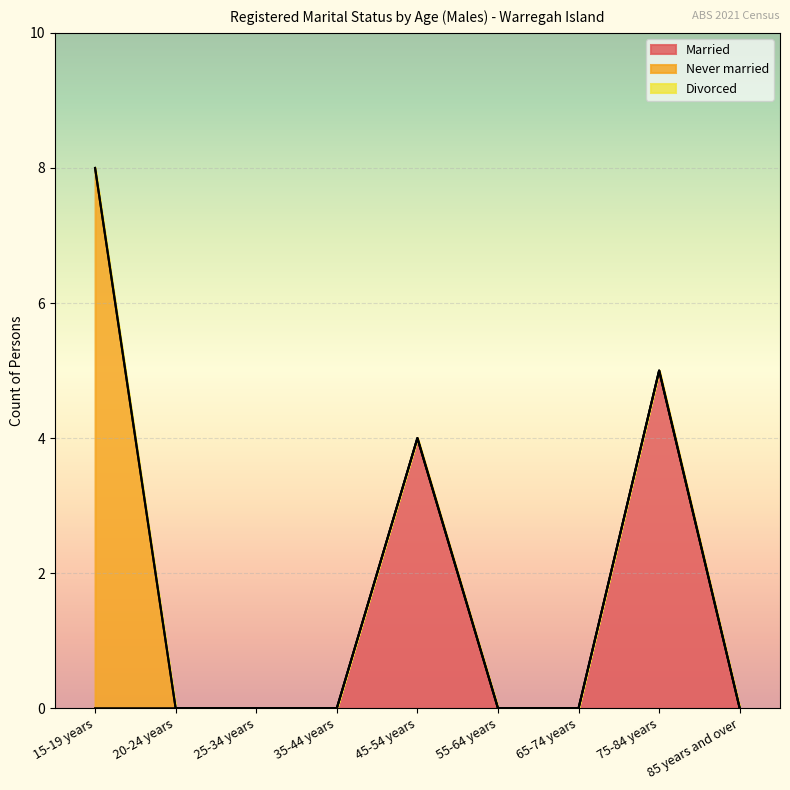

Which has a higher value, 25-34 years or 20-24 years?

25-34 years